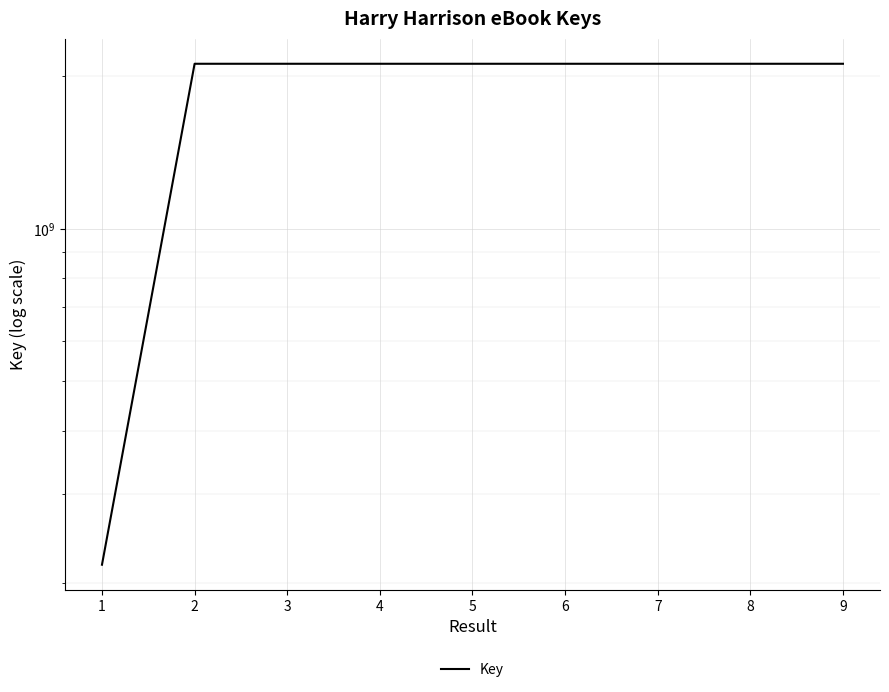

Between 3 and 2, which is larger?

3